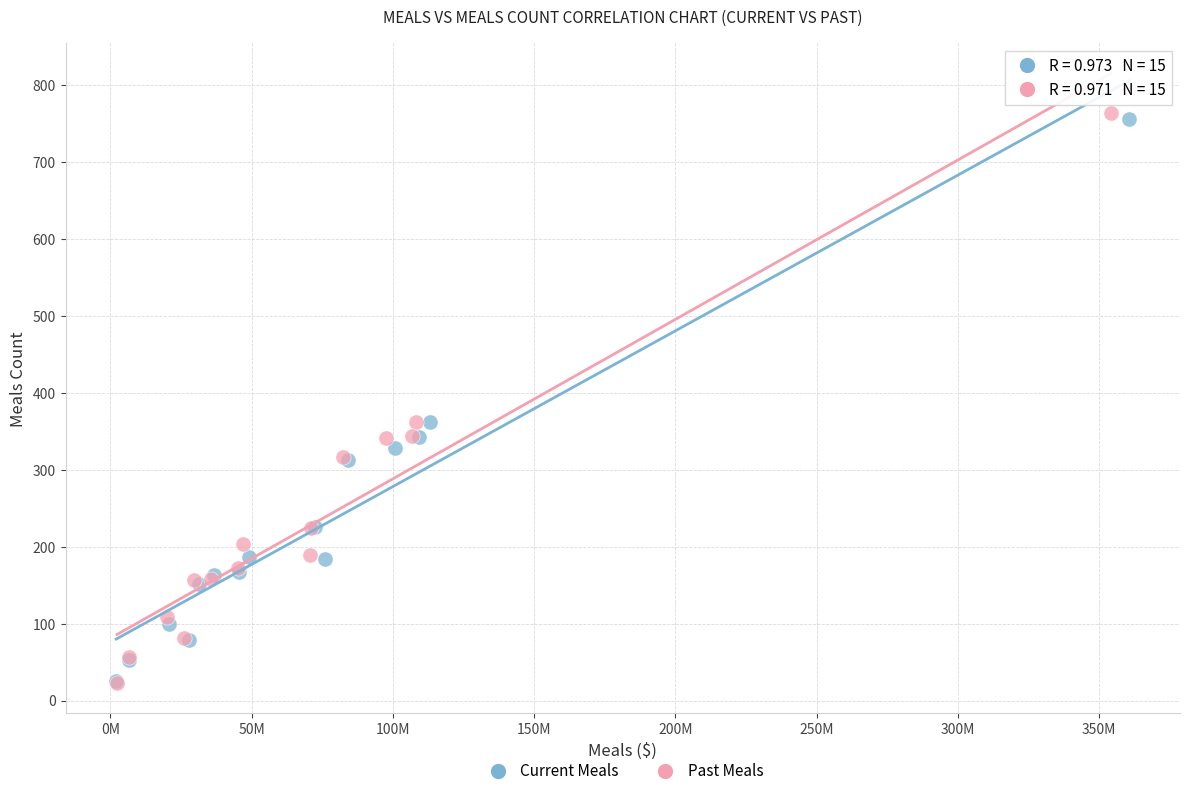

Which series contains the highest Y value?

Past Meals